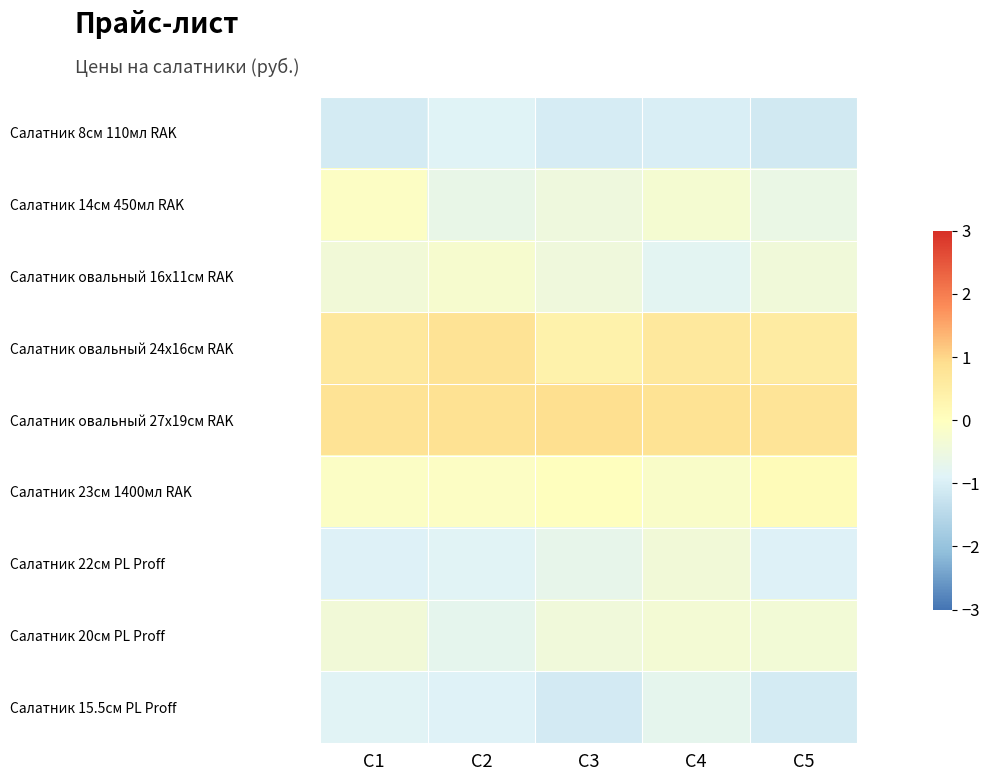

How many data points does each series have?

5